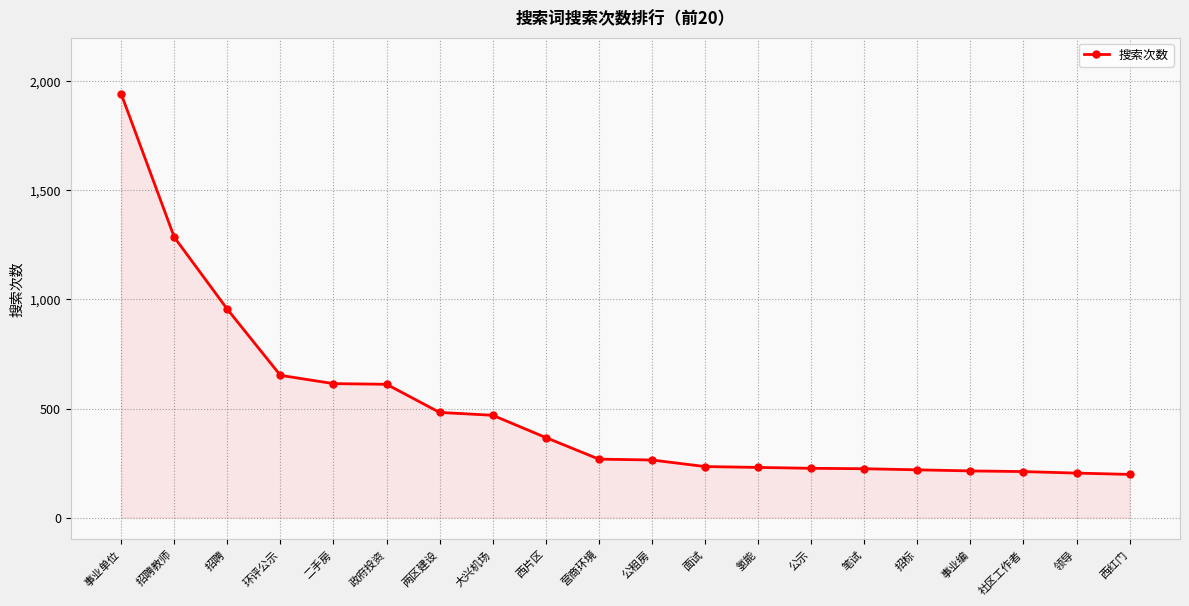

What is the label of the 16th point from the right?

二手房